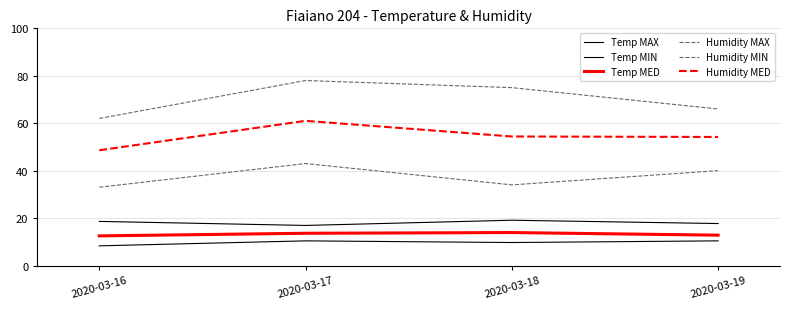

How many lines are shown in the chart?

6